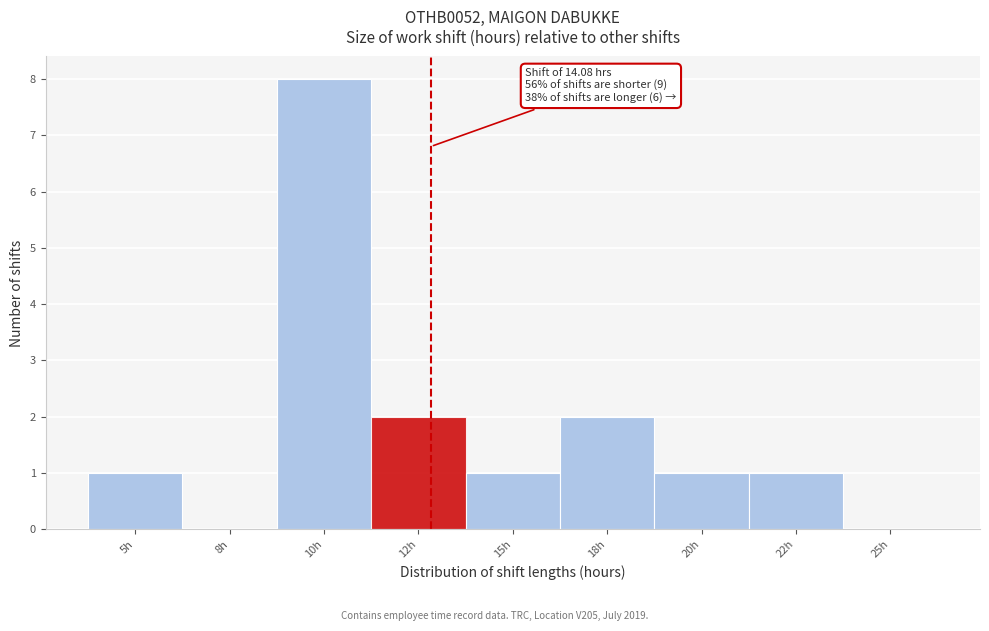

Reading right to left, transcribe all the data shown in this chart.

25h=0	22h=1	20h=1	18h=2	15h=1	12h=2	10h=8	8h=0	5h=1